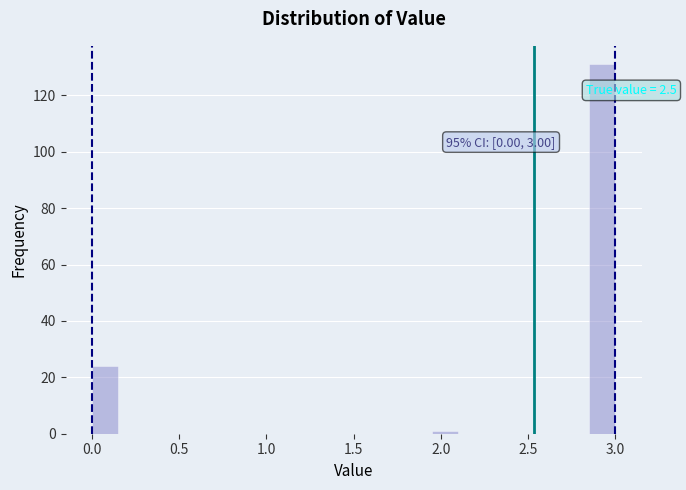

Read against the x-axis, roughly where is the centre of the tallest bar?

2.95